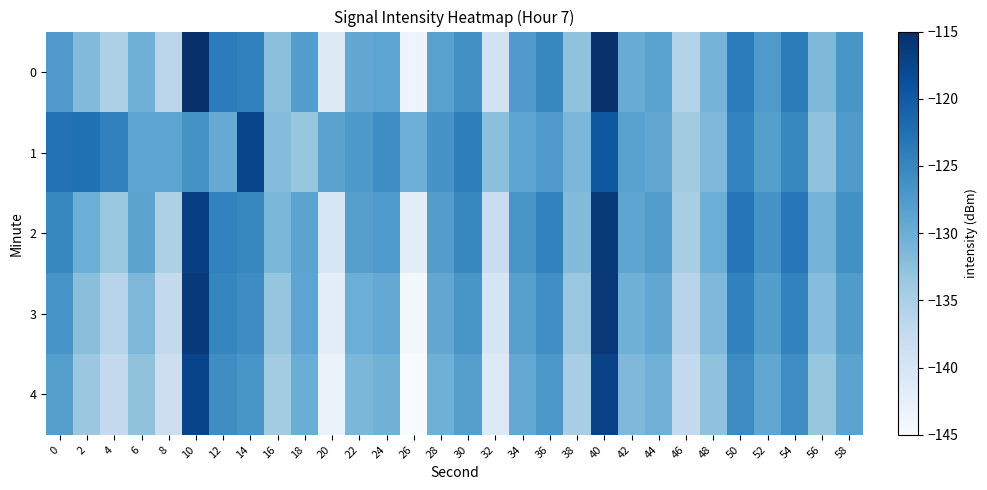

List the series in order of their peak value, highest first.

0, 3, 2, 4, 1